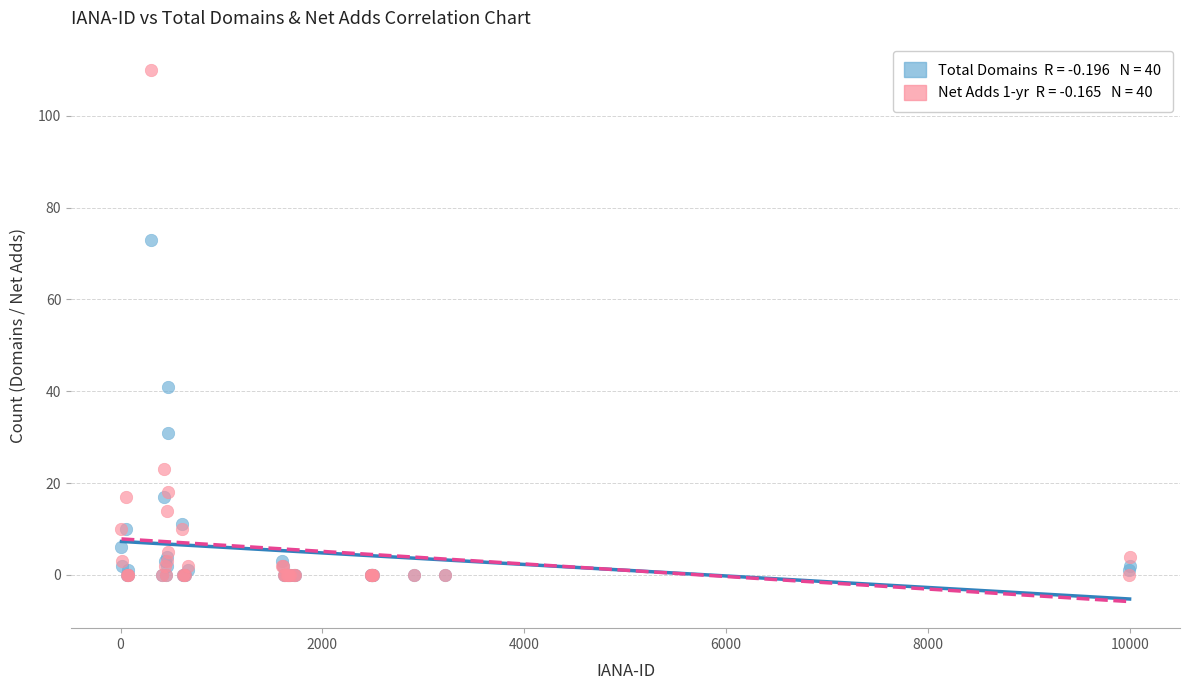

Across all series, what Y value is closest to 55?

41